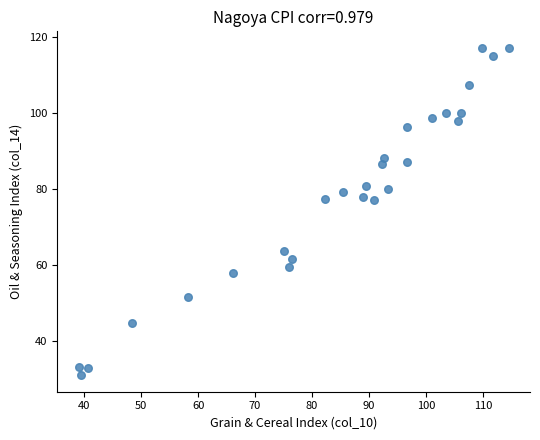

What is the range of Y values (max minus min)?

86.2